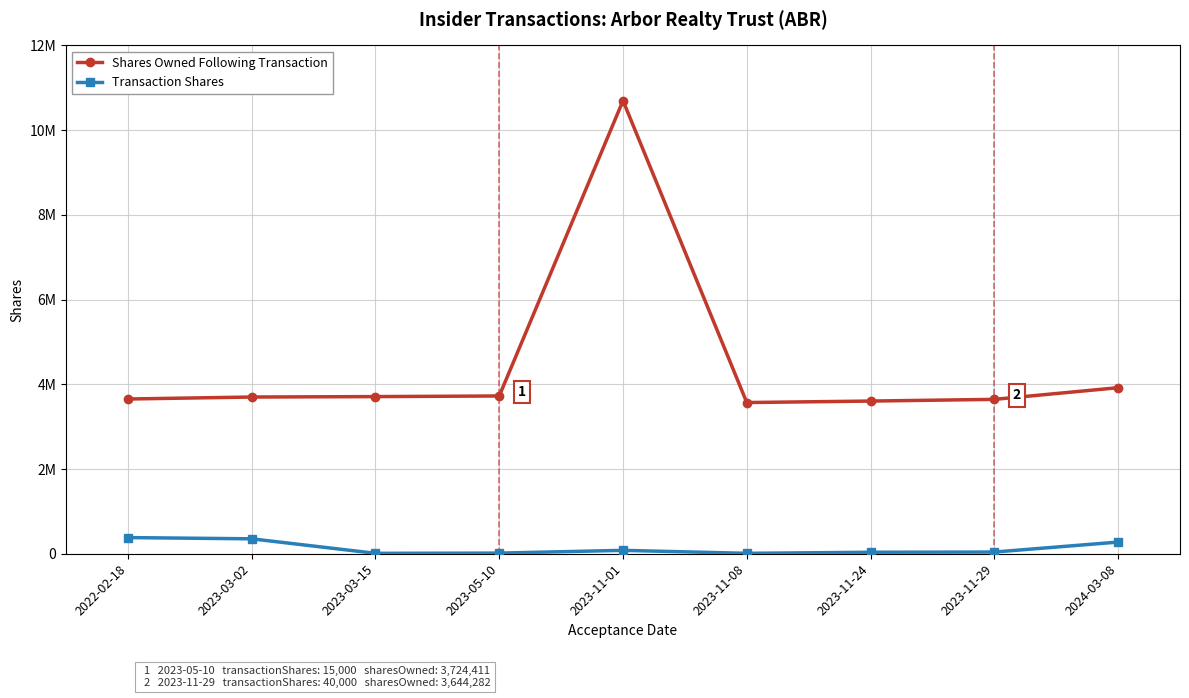

What is the total value across all series at 2023-03-15?

3719411